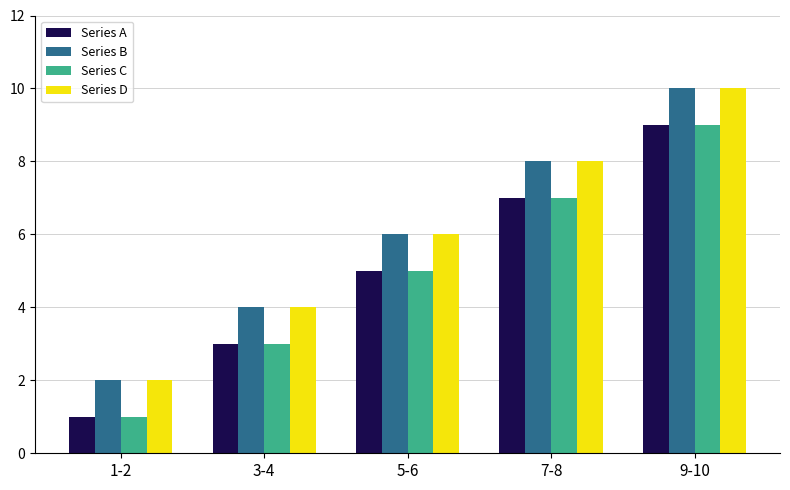

What is the label of the 5th bar from the left?

9-10